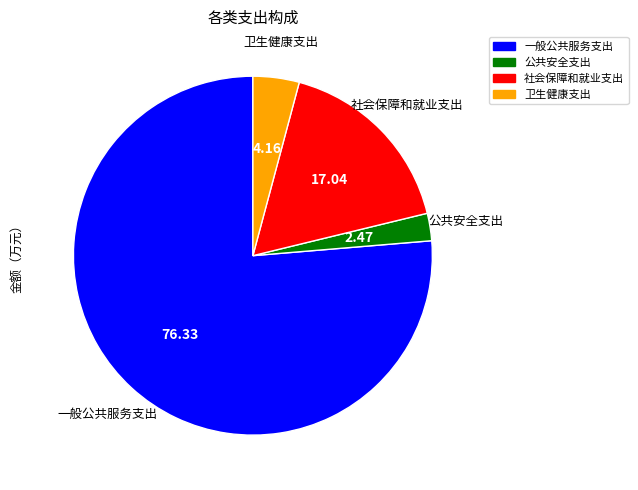

Which category has the smallest portion of the pie?

公共安全支出